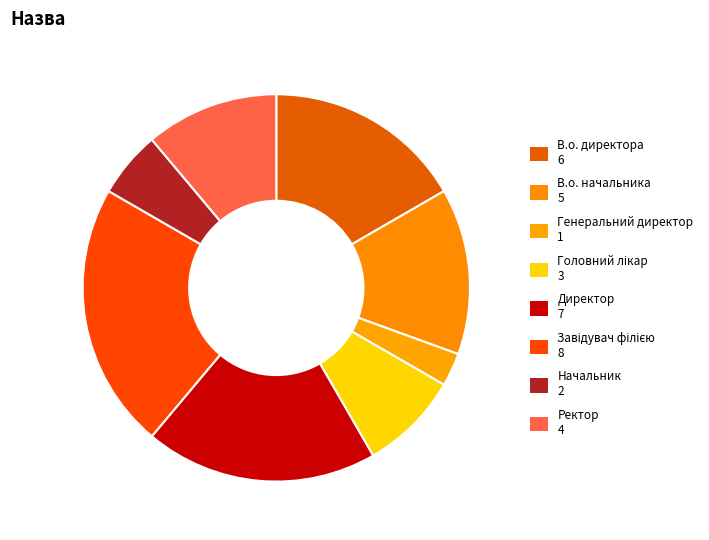

How many segments does this pie chart have?

8